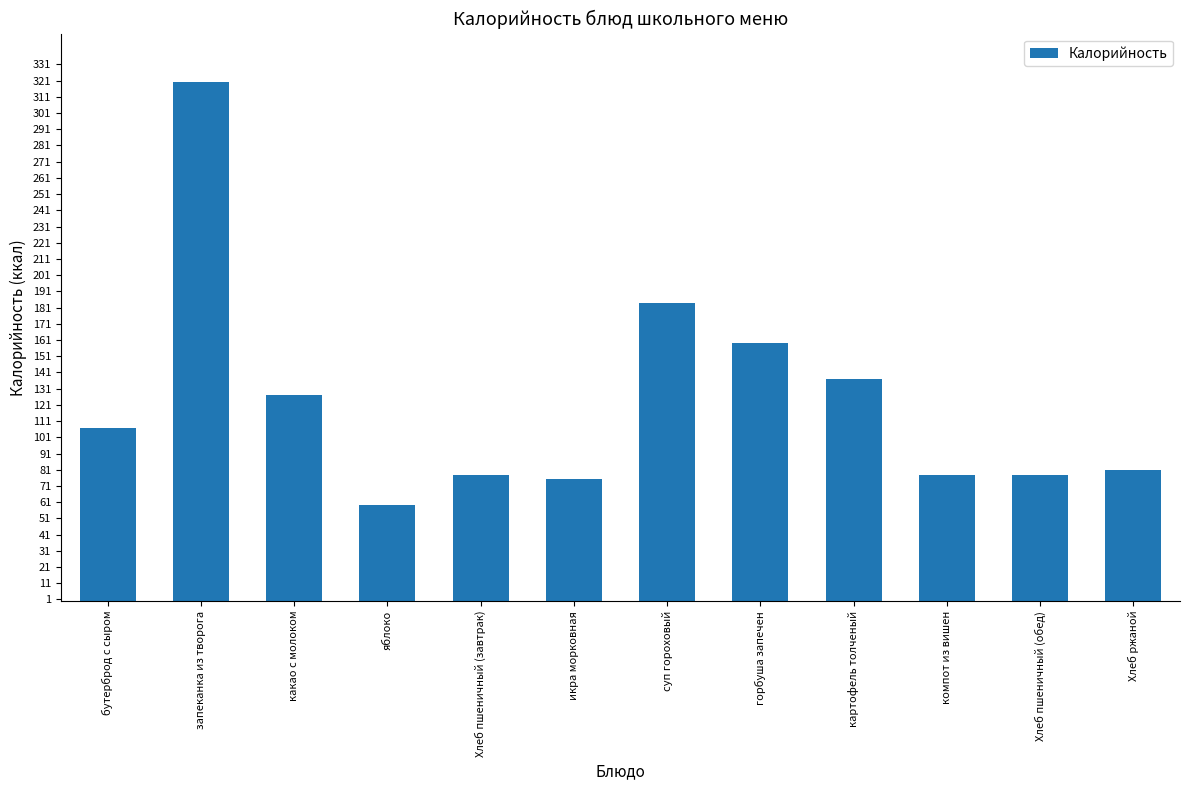

What is the average value?

124